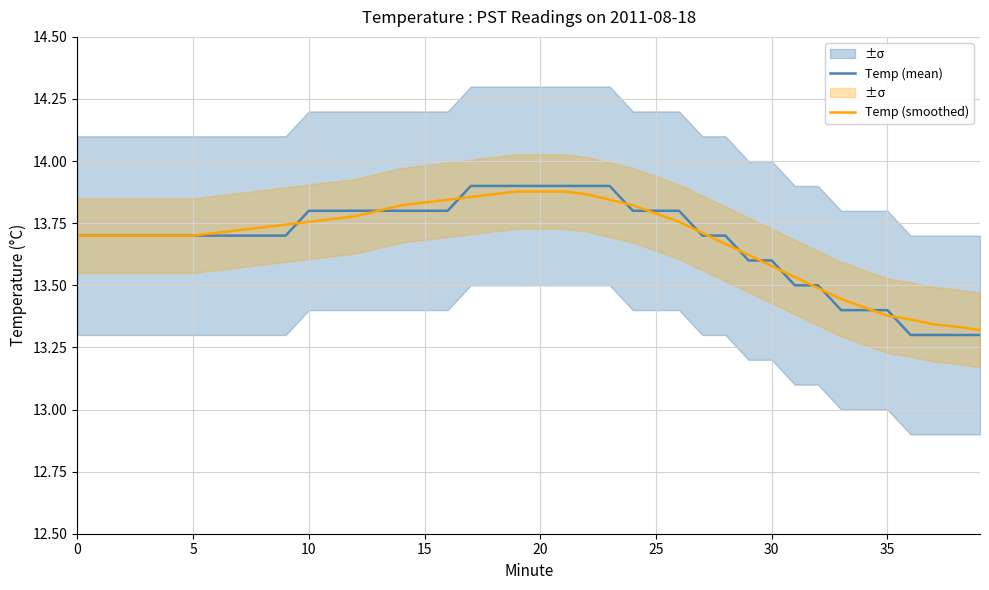

Reading left to right, transcribe all the data shown in this chart.

Temp (mean): 13.7	13.7	13.7	13.7	13.7	13.7	13.7	13.7	13.7	13.7	13.8	13.8	13.8	13.8	13.8	13.8	13.8	13.9	13.9	13.9	13.9	13.9	13.9	13.9	13.8	13.8	13.8	13.7	13.7	13.6	13.6	13.5	13.5	13.4	13.4	13.4	13.3	13.3	13.3	13.3
Temp (smoothed): 13.7	13.7	13.7	13.7	13.7	13.7	13.7	13.7	13.7	13.7	13.8	13.8	13.8	13.8	13.8	13.8	13.8	13.9	13.9	13.9	13.9	13.9	13.9	13.8	13.8	13.8	13.8	13.7	13.7	13.6	13.6	13.5	13.5	13.4	13.4	13.4	13.4	13.3	13.3	13.3